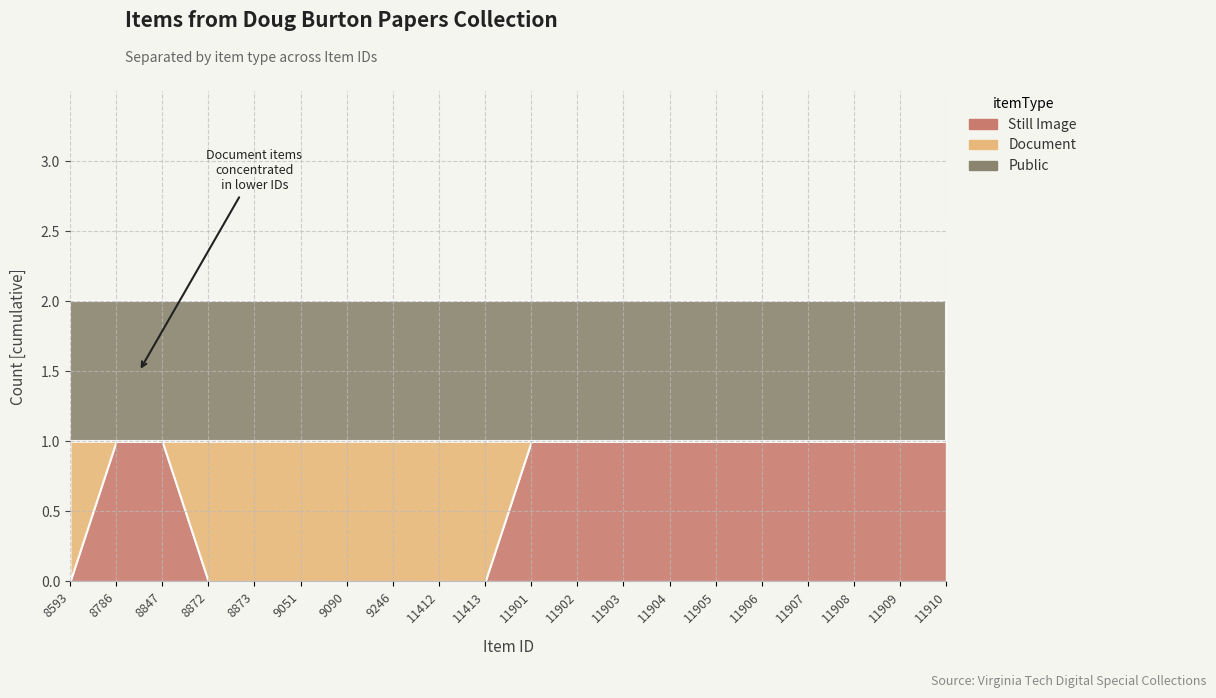

Where do Document and Still Image first cross each other?

8593 and 8786